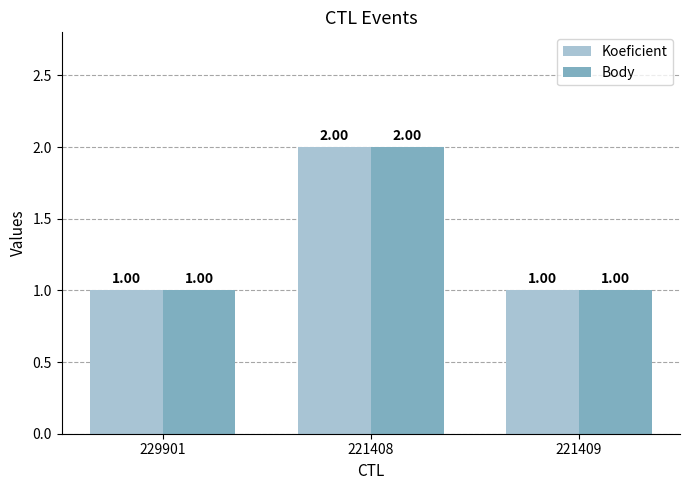

At which category is the sum across all series the highest?

221408